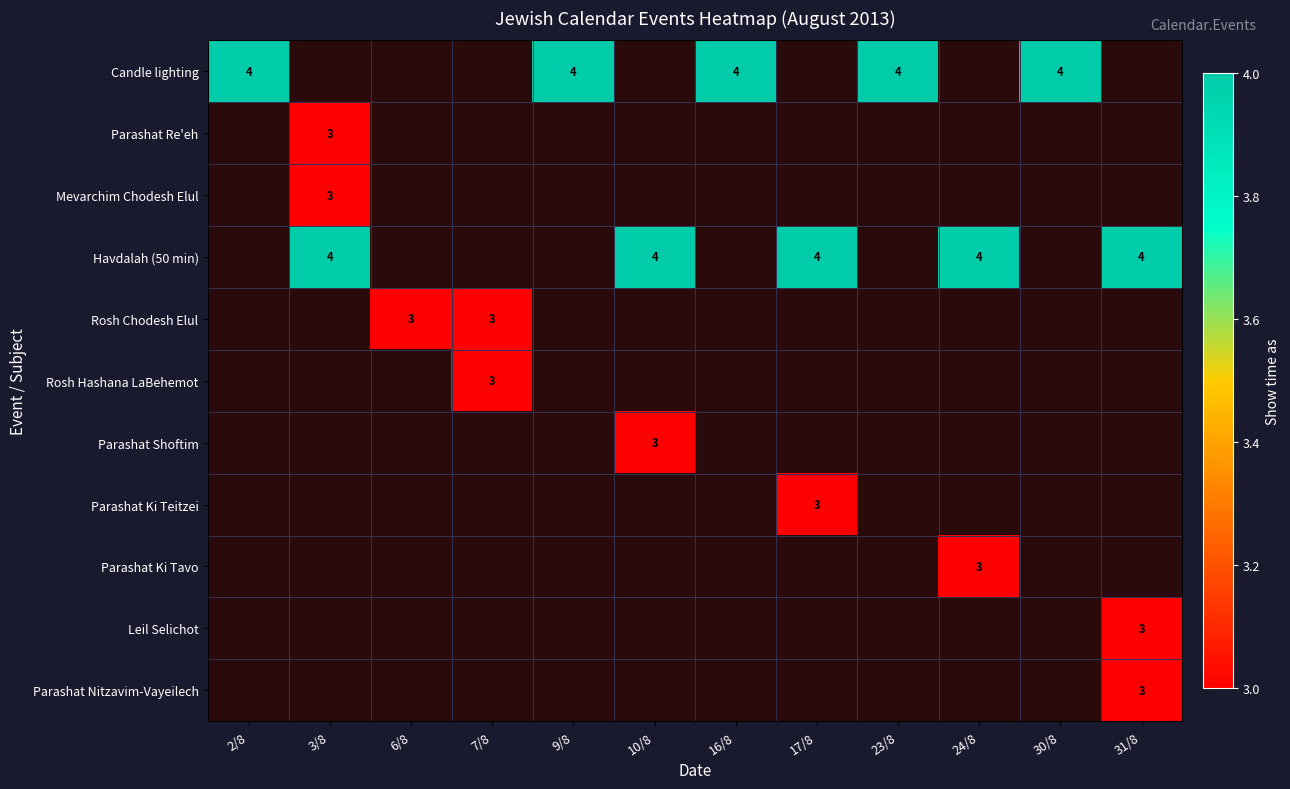

Count the number of data series in this chart.

11